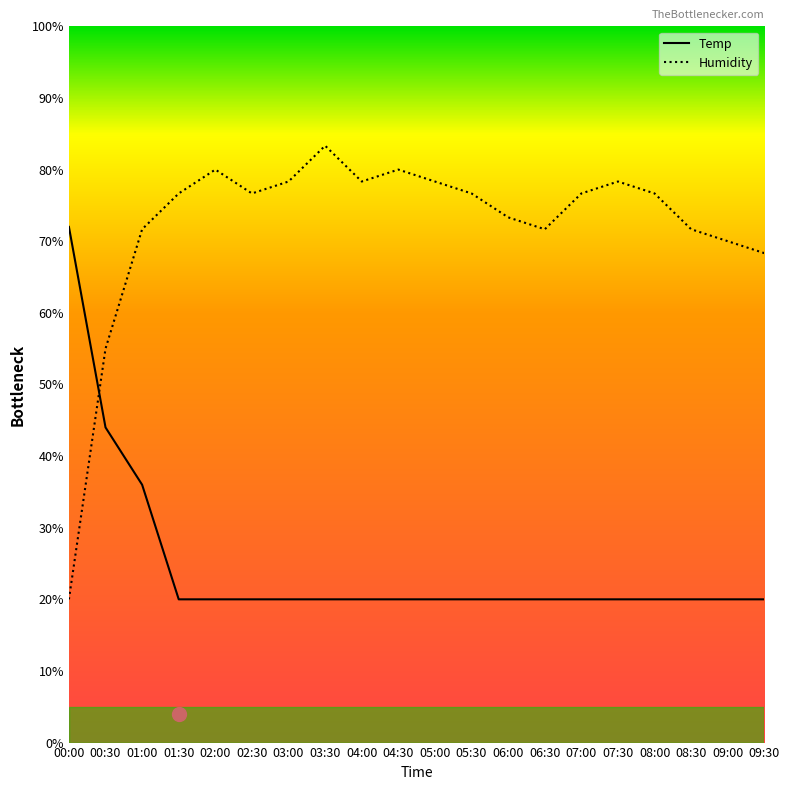

Reading left to right, what are all the values shown in this chart?

Temp: 00:00=72.0	00:30=44.0	01:00=36.0	01:30=20.0	02:00=20.0	02:30=20.0	03:00=20.0	03:30=20.0	04:00=20.0	04:30=20.0	05:00=20.0	05:30=20.0	06:00=20.0	06:30=20.0	07:00=20.0	07:30=20.0	08:00=20.0	08:30=20.0	09:00=20.0	09:30=20.0
Humidity: 00:00=20.0	00:30=55.0	01:00=71.7	01:30=76.7	02:00=80.0	02:30=76.7	03:00=78.3	03:30=83.3	04:00=78.3	04:30=80.0	05:00=78.3	05:30=76.7	06:00=73.3	06:30=71.7	07:00=76.7	07:30=78.3	08:00=76.7	08:30=71.7	09:00=70.0	09:30=68.3